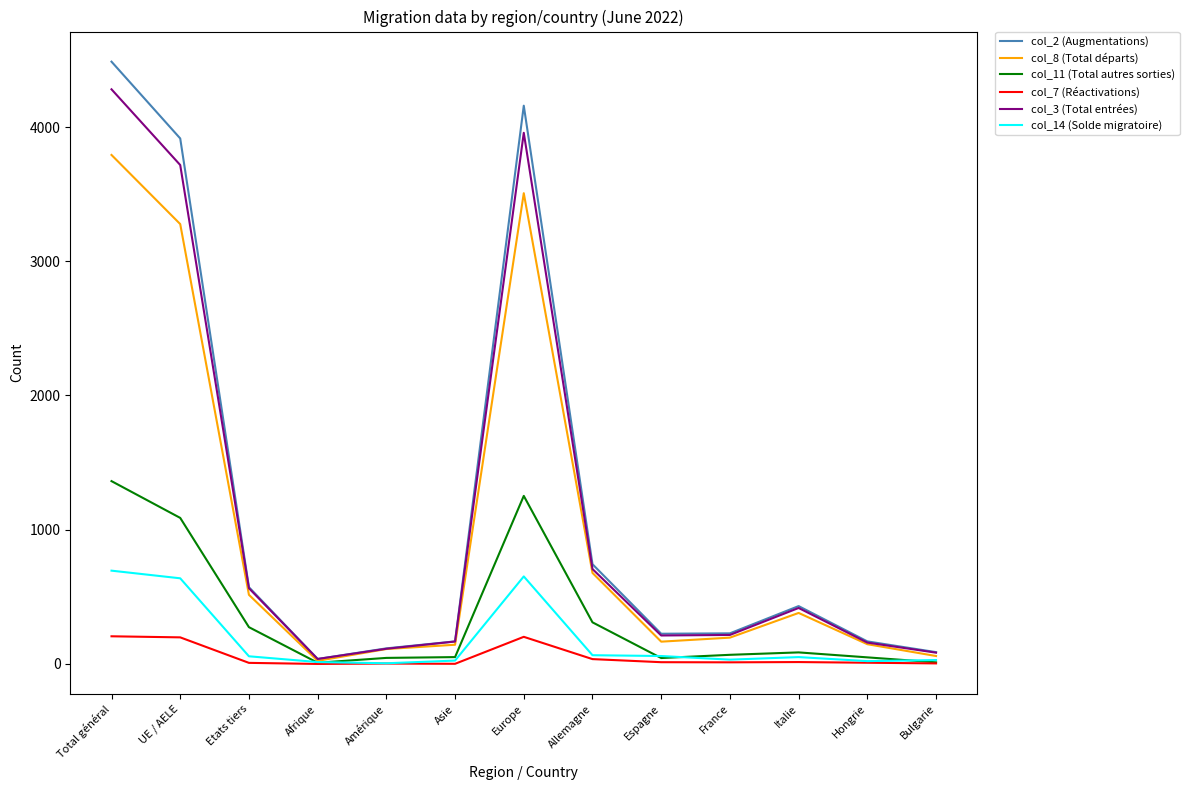

The value of col_3 (Total entrées) at Allemagne is 195. True or false?

False